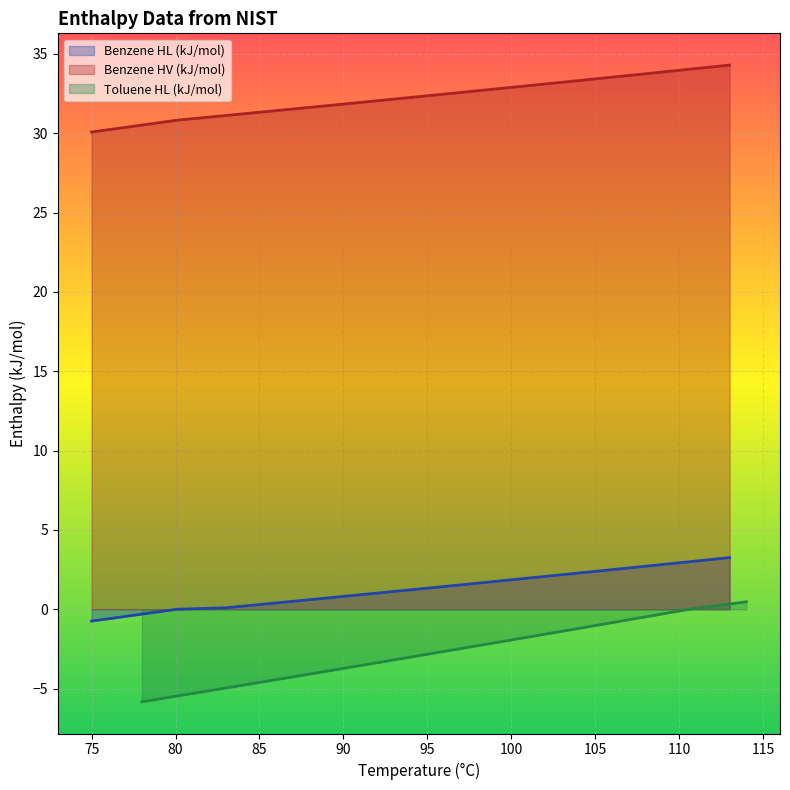

True or false: Benzene HL (kJ/mol) has more than 2 interior local peaks.

False